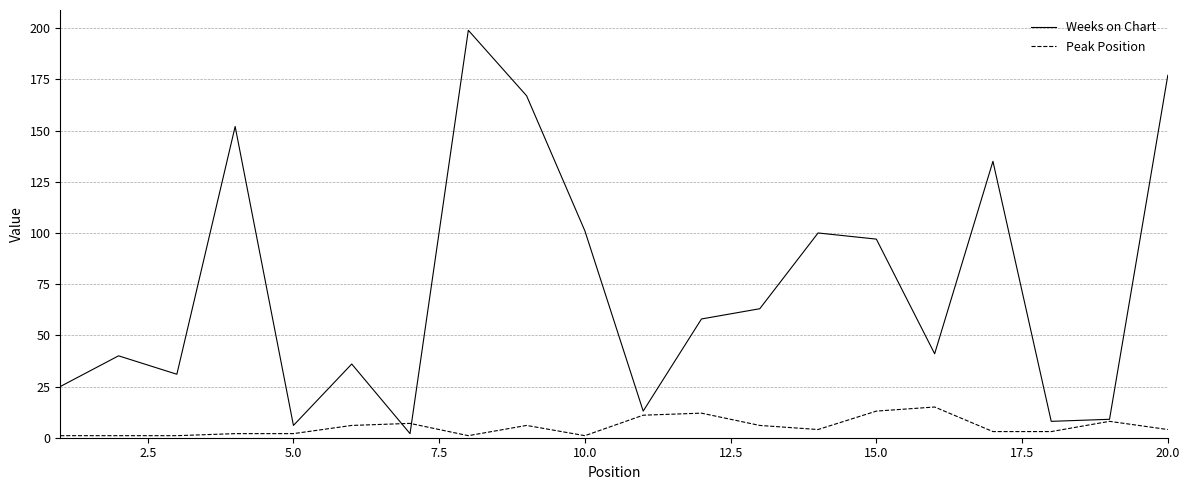

Which series has the largest range (max minus min)?

Weeks on Chart